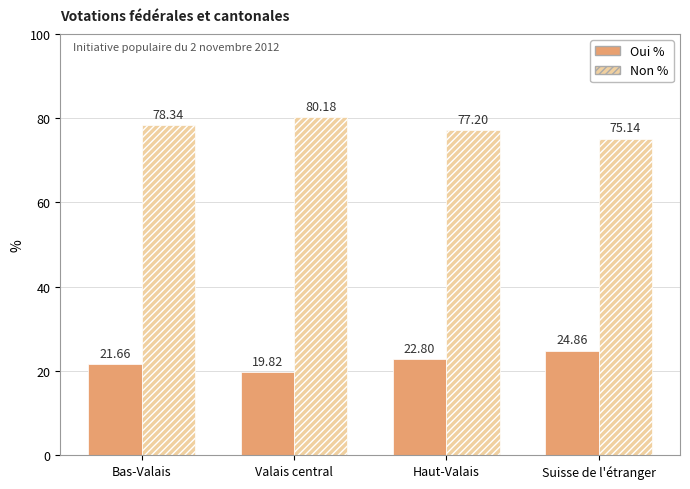

What position from the right is Haut-Valais?

2